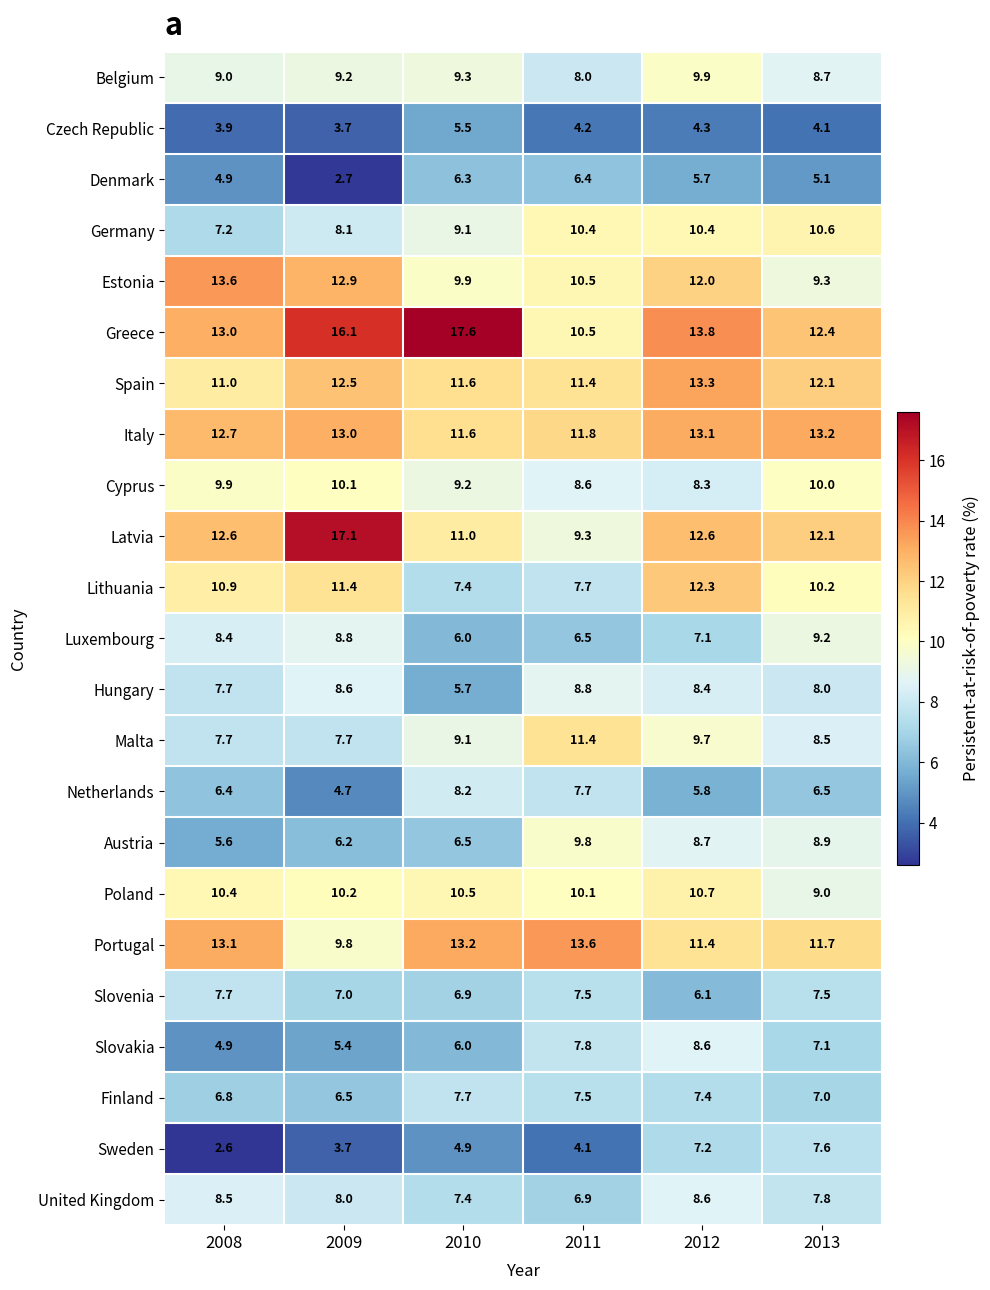

Which category has the lowest value across all series?

2008